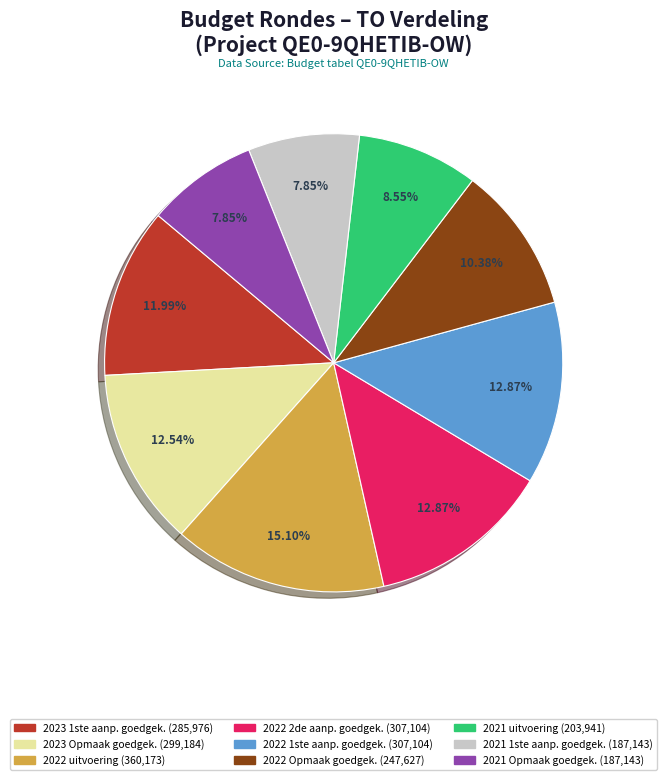

Does any single category account for the majority?

No